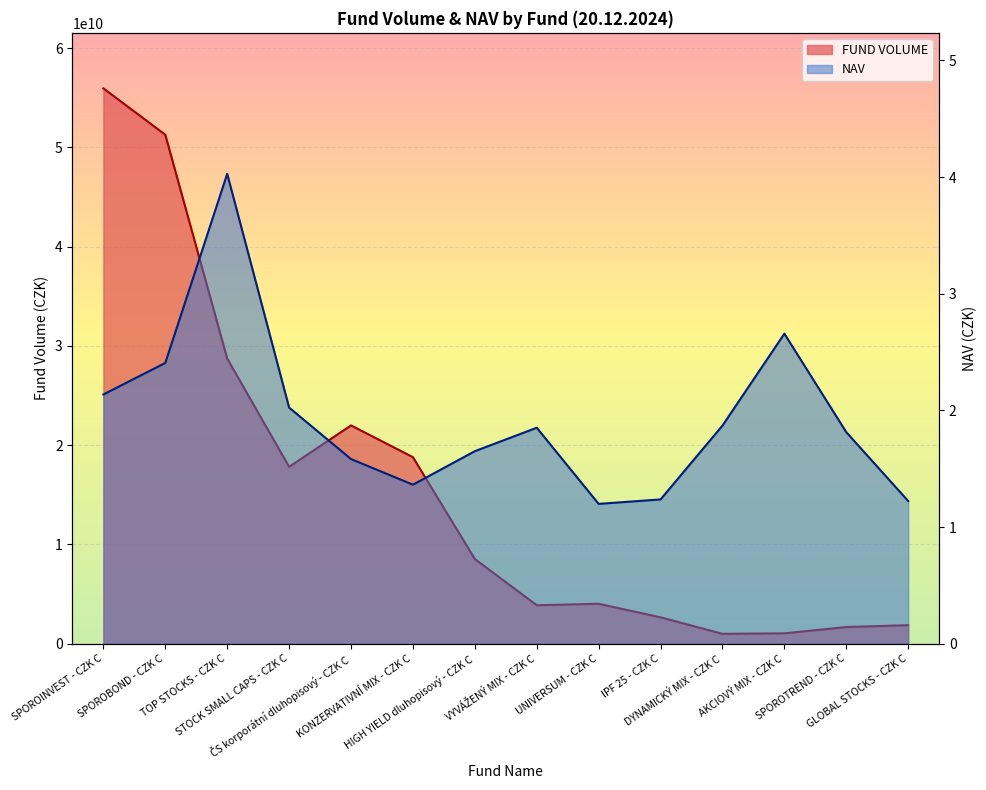

How many values are below 8532062062?

7